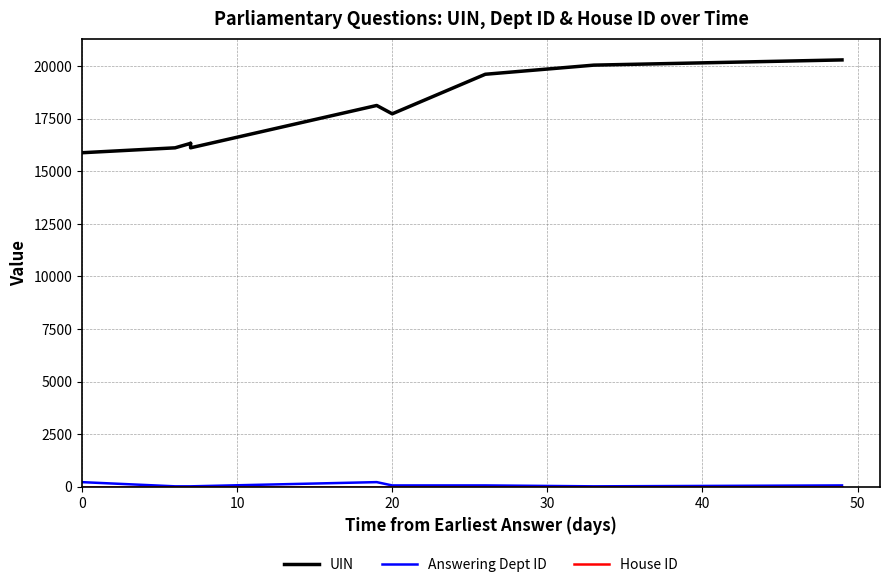

What is the difference between the second highest and minimum values in the Answering Dept ID series?

199